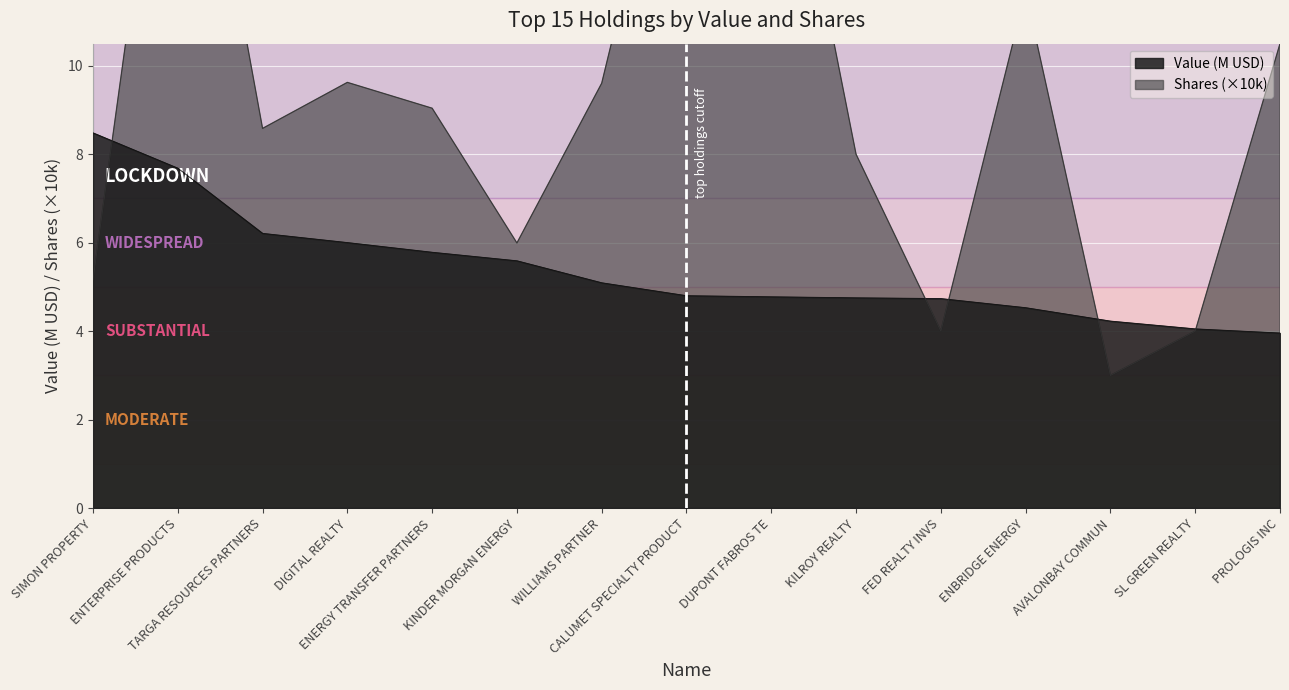

Which category has the highest value in the Shares or principal amount series?

ENTERPRISE PRODUCTS